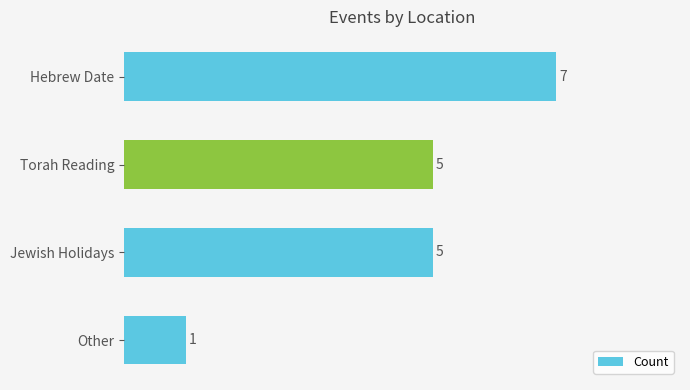

What is the difference between the maximum and minimum values?

6